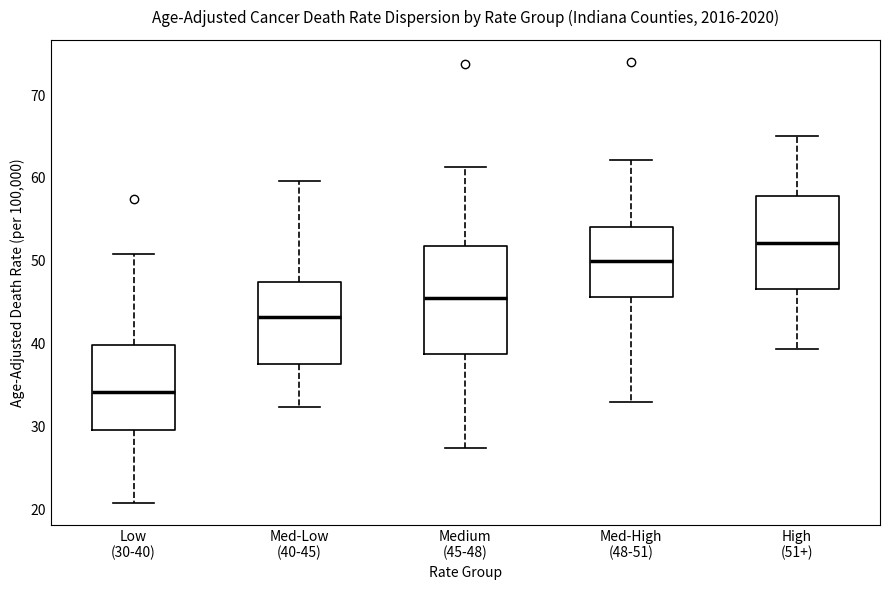

Which box is the tallest, from its lower edge to its upper edge?

Medium (45-48)